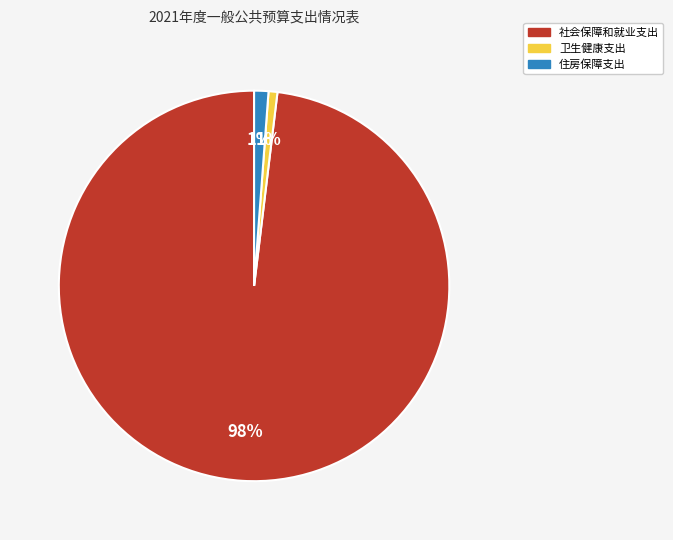

True or false: 卫生健康支出 accounts for 11% of the total.

False